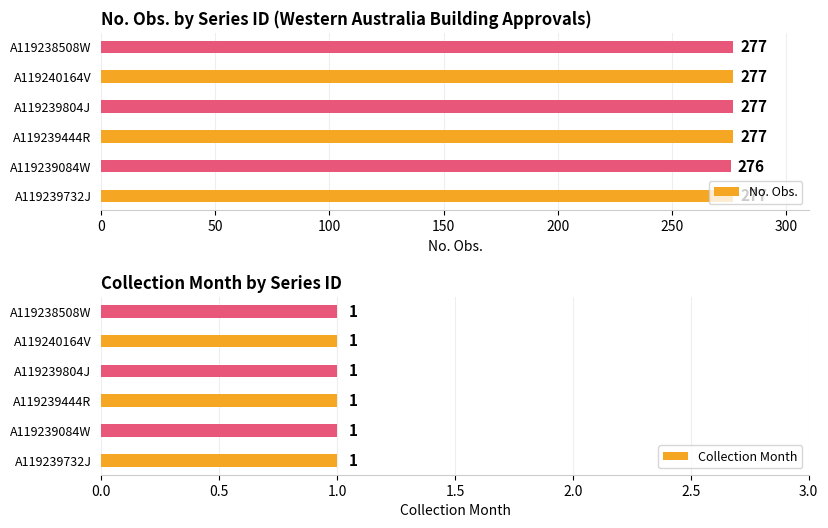

Count the No. Obs. values in the range 277 to 278.

5